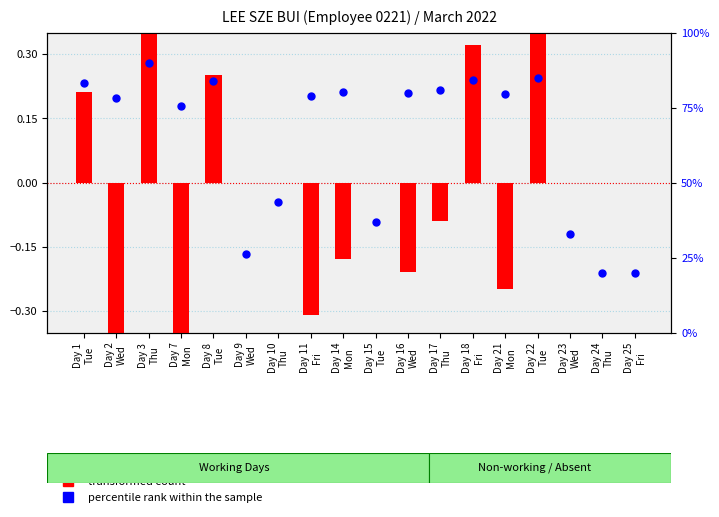

Which series has the largest total across all categories?

percentile rank within the sample